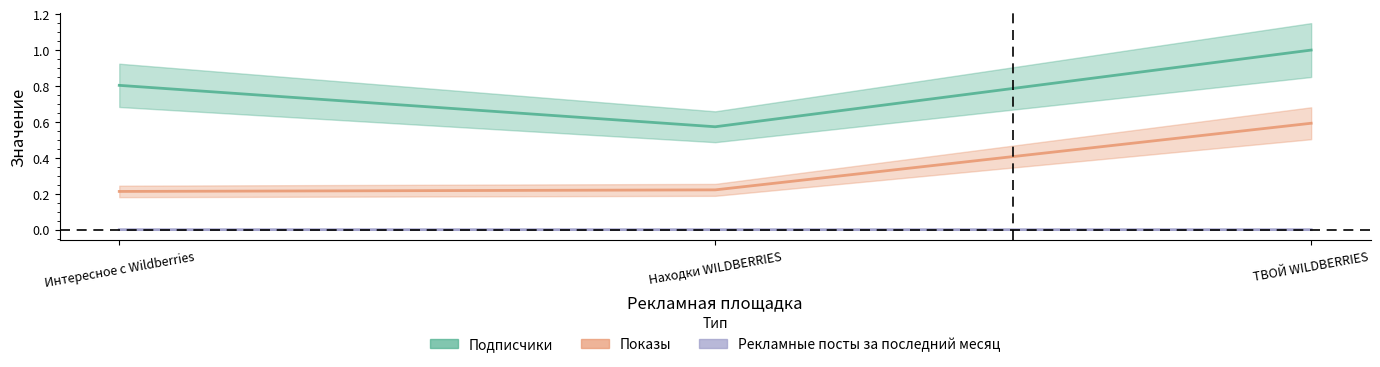

Which series changed the most between Интересное с Wildberries and ТВОЙ WILDBERRIES?

Показы